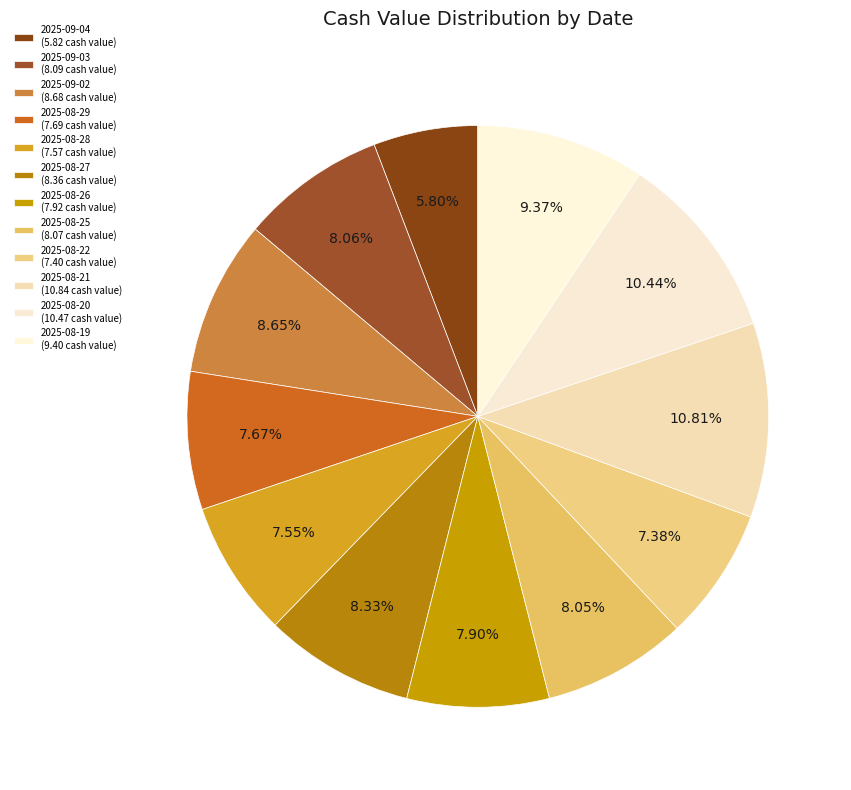

Does any single category account for the majority?

No